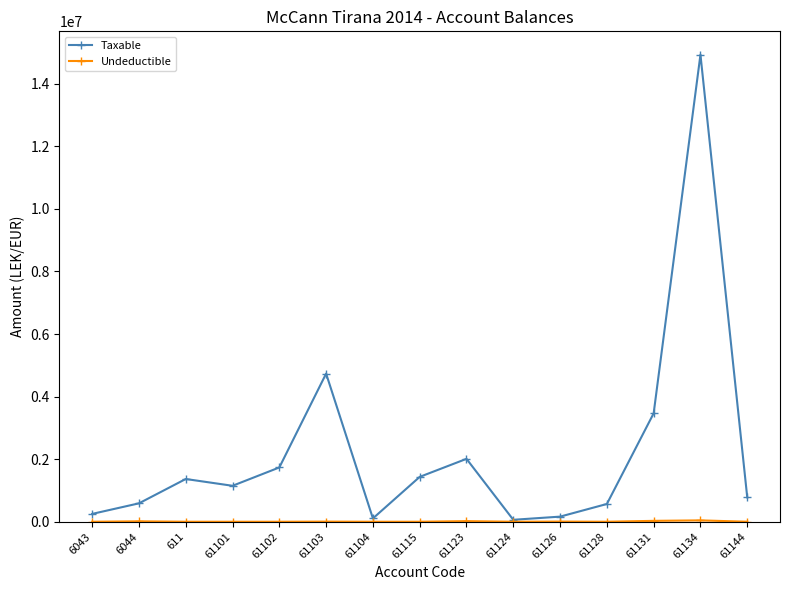

Which series has the largest range (max minus min)?

Taxable